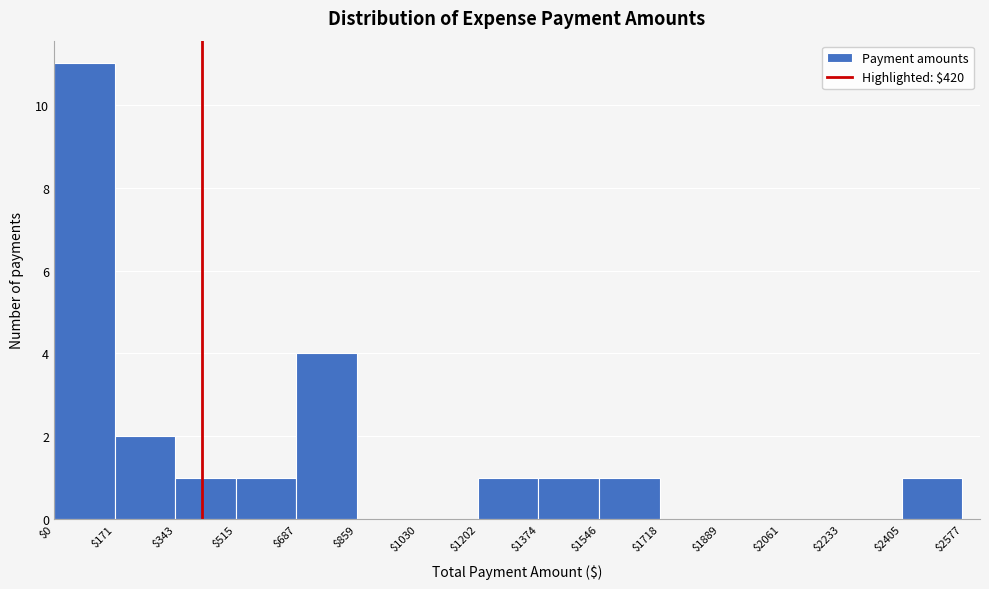

Over which range of the x-axis is the bar tallest?

$0 to $171